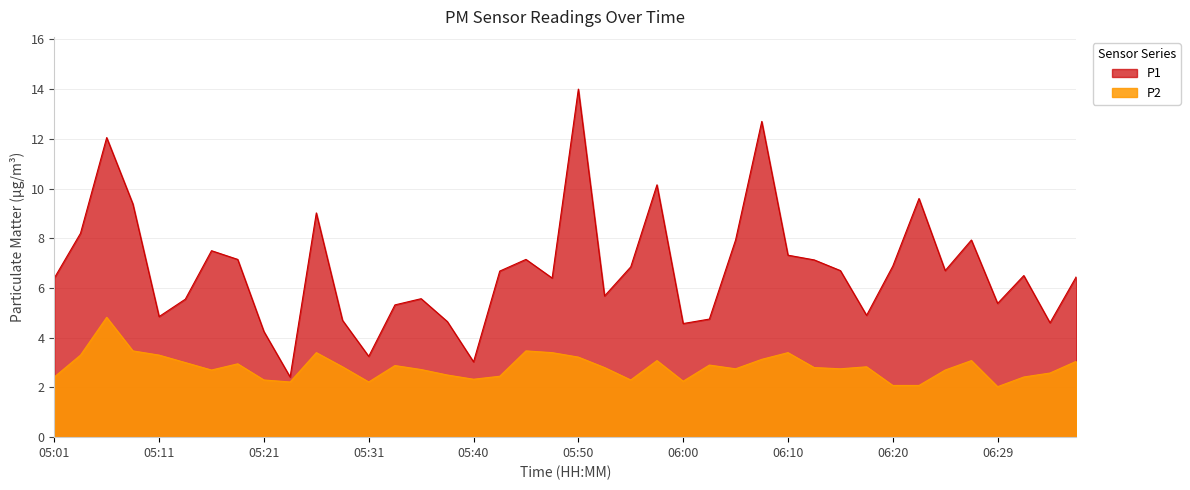

True or false: P1 and P2 cross at least once.

False